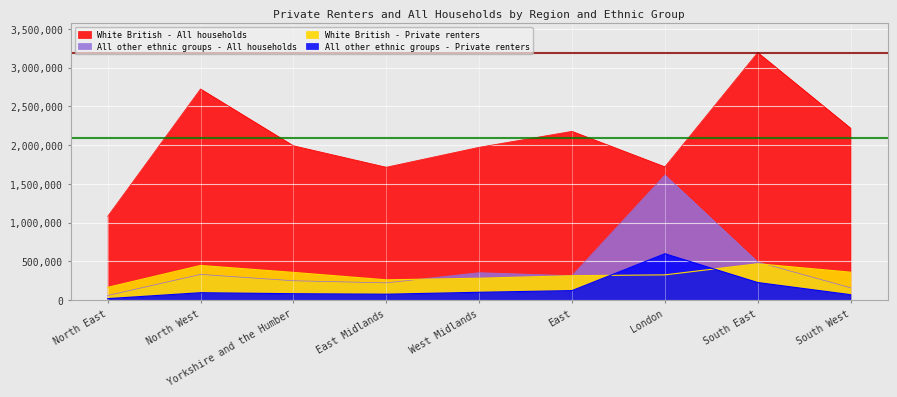

True or false: White British - All households has a value of 1973387 at West Midlands.

True